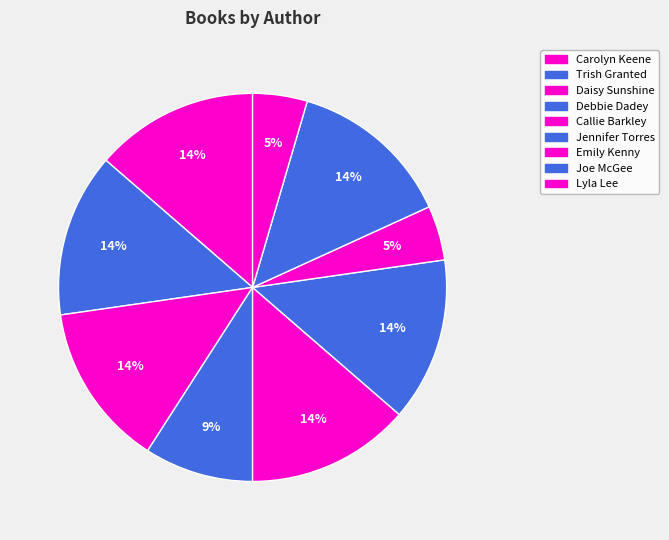

Is the sum of Lyla Lee and Callie Barkley greater than half?

No